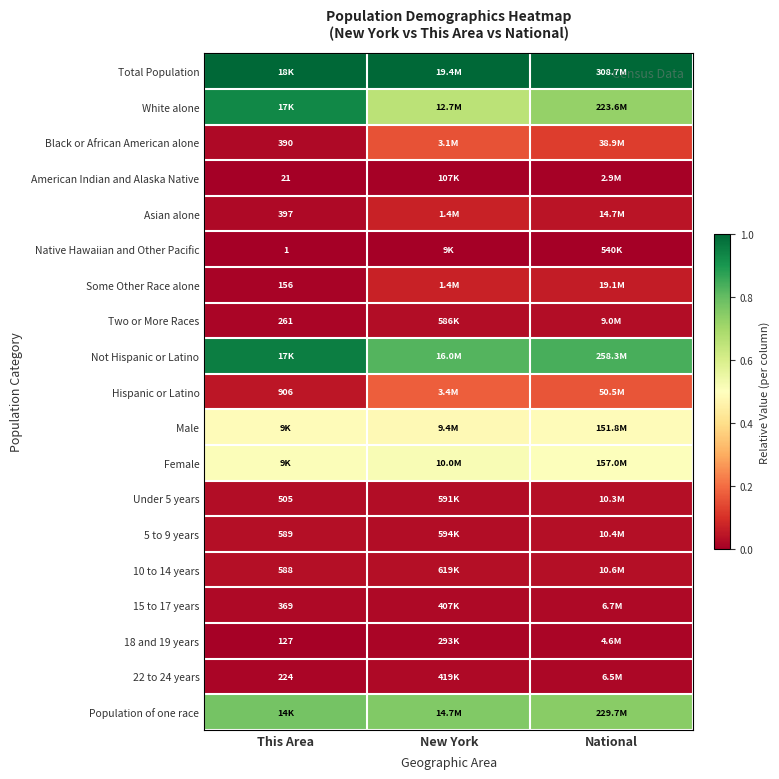

True or false: Total Population has a value of 1.3 at National.

False